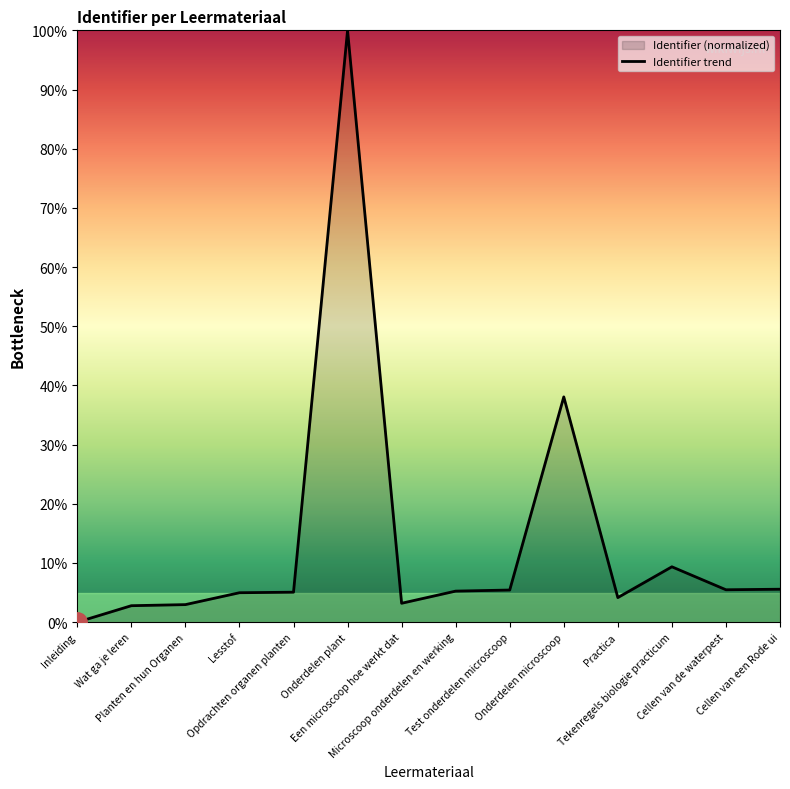

At which category does the data reach its first local peak?

Onderdelen plant